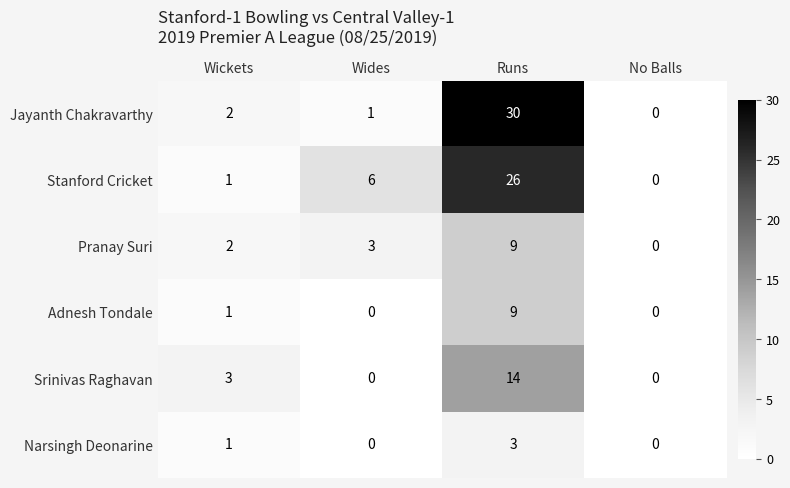

How many series are shown in this chart?

6